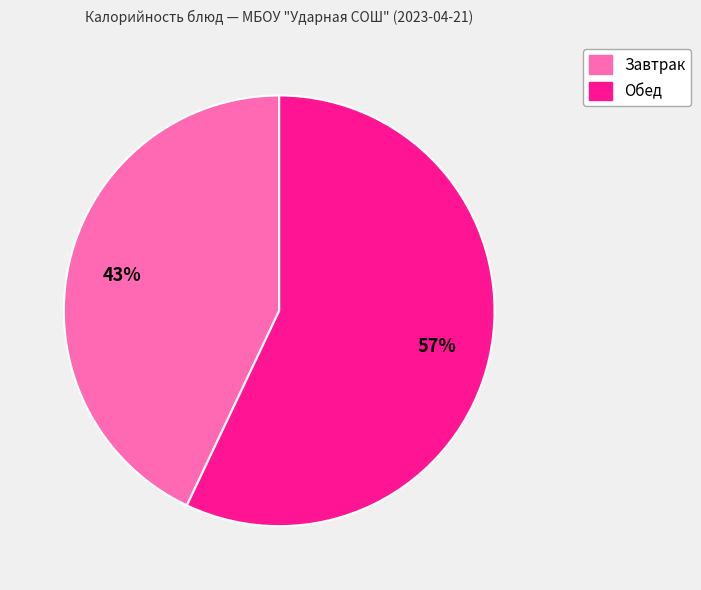

To the nearest percent, what is the average slice percentage?

50%